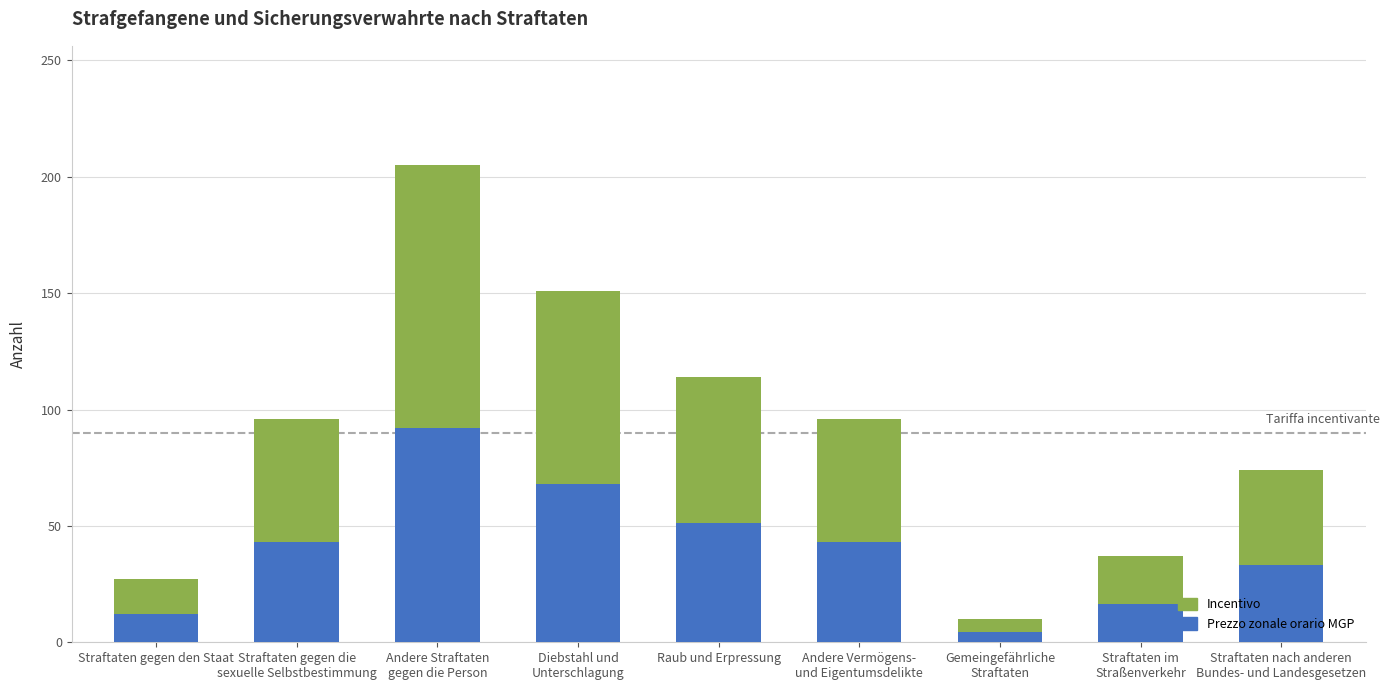

What is the average value of the Prezzo zonale orario MGP series?

40.5